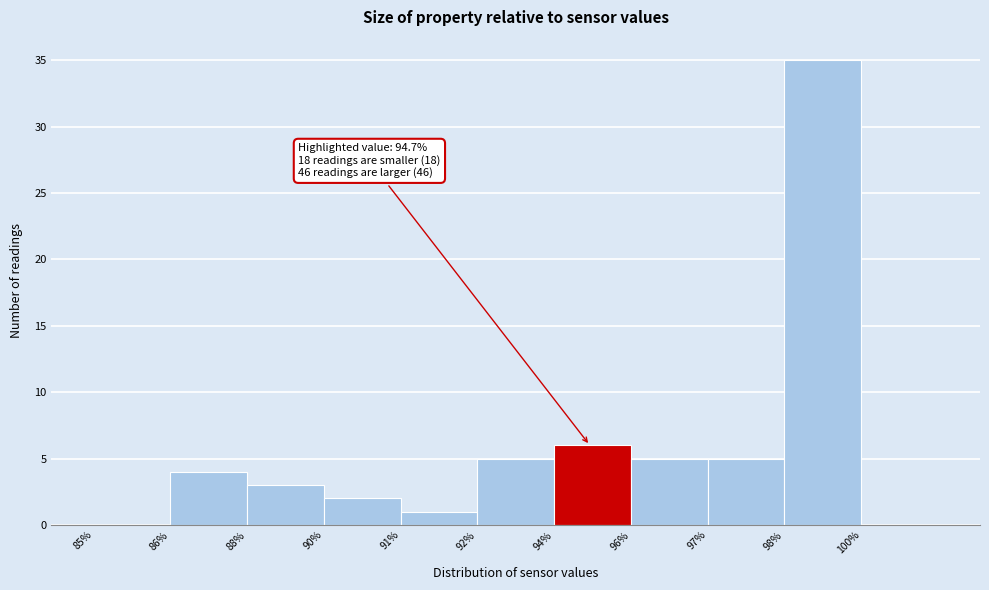

Reading left to right, transcribe all the data shown in this chart.

85%=0	86%=4	88%=3	90%=2	91%=1	92%=5	94%=6	96%=5	97%=5	98%=35	100%=0